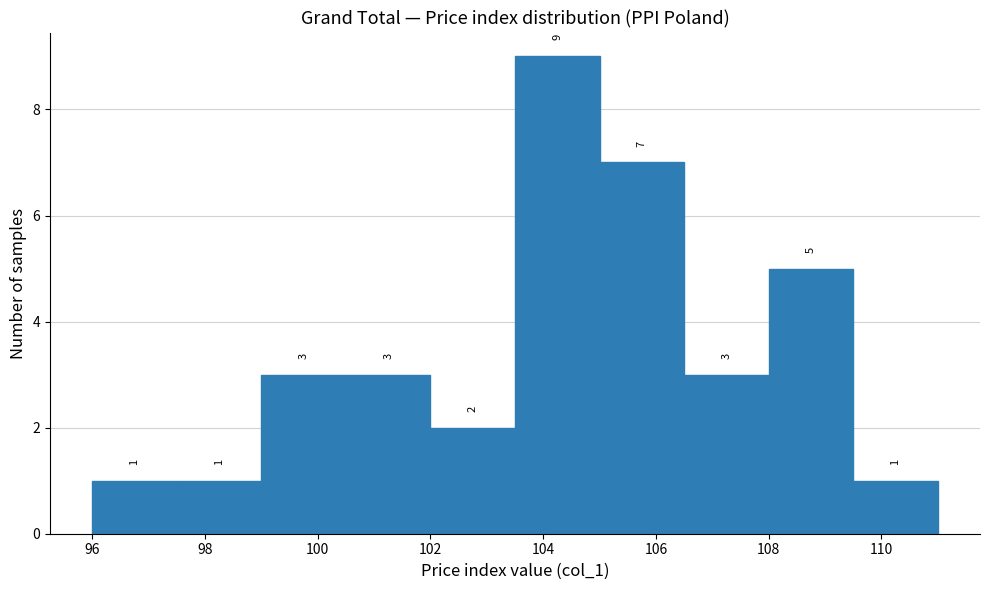

Reading left to right, list every bar in this chart as the range it spans on the x-axis followed by its height. The bar edges are not printed on the chart, so give them approximately, as read against the axis.

96.0 to 97.5: 1
97.5 to 99.0: 1
99.0 to 100.5: 3
100.5 to 102.0: 3
102.0 to 103.5: 2
103.5 to 105.0: 9
105.0 to 106.5: 7
106.5 to 108.0: 3
108.0 to 109.5: 5
109.5 to 111.0: 1